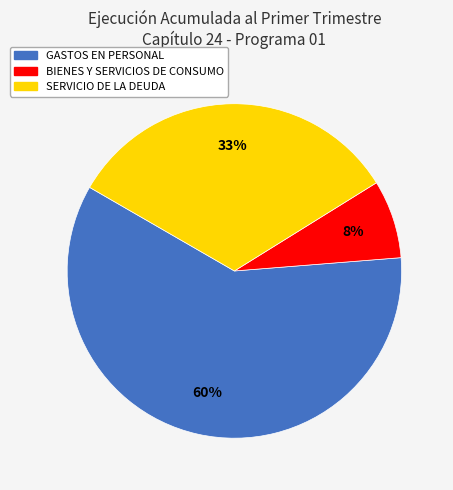

How many slices are in this pie chart?

3